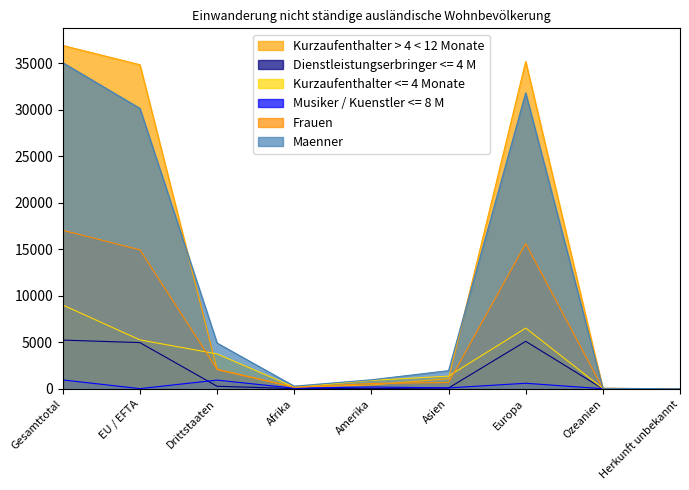

Does the chart have visible grid lines?

No